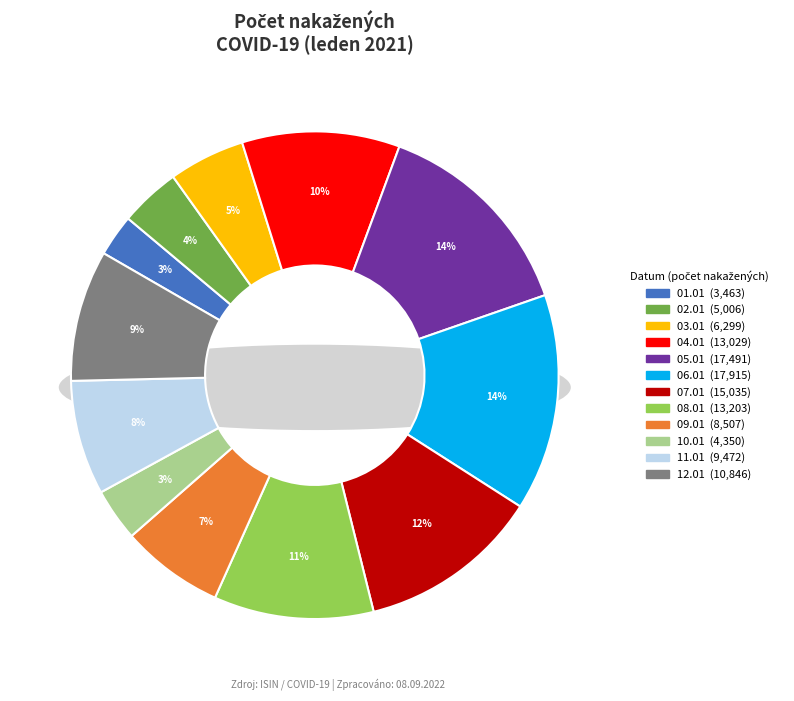

To the nearest percent, what portion does 09.01.2021 represent?

7%